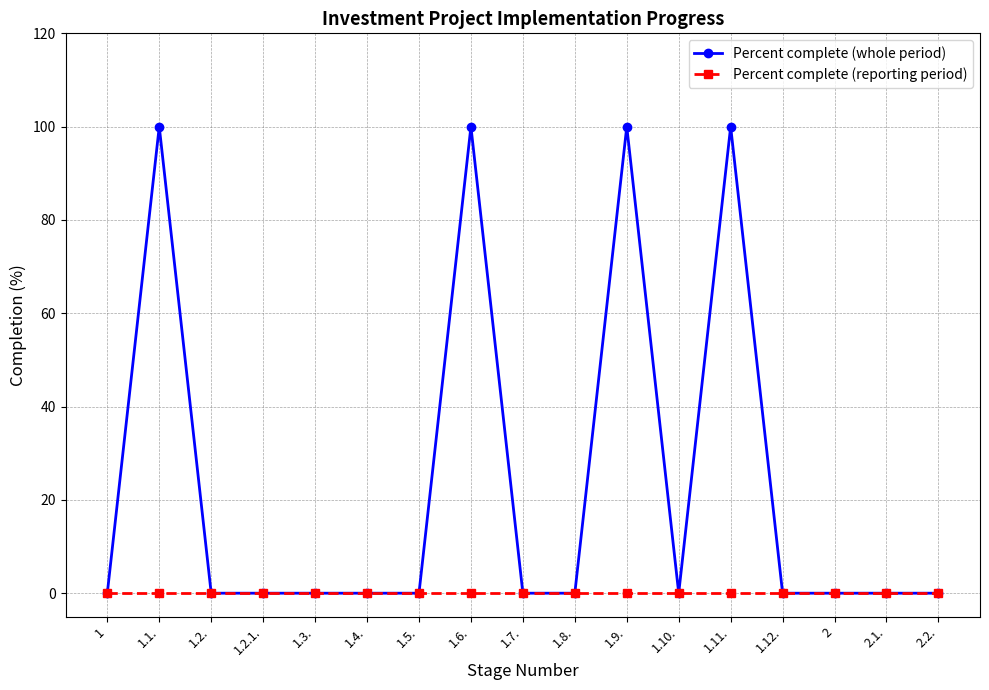

What is the total value across all series at 1.6.?

100